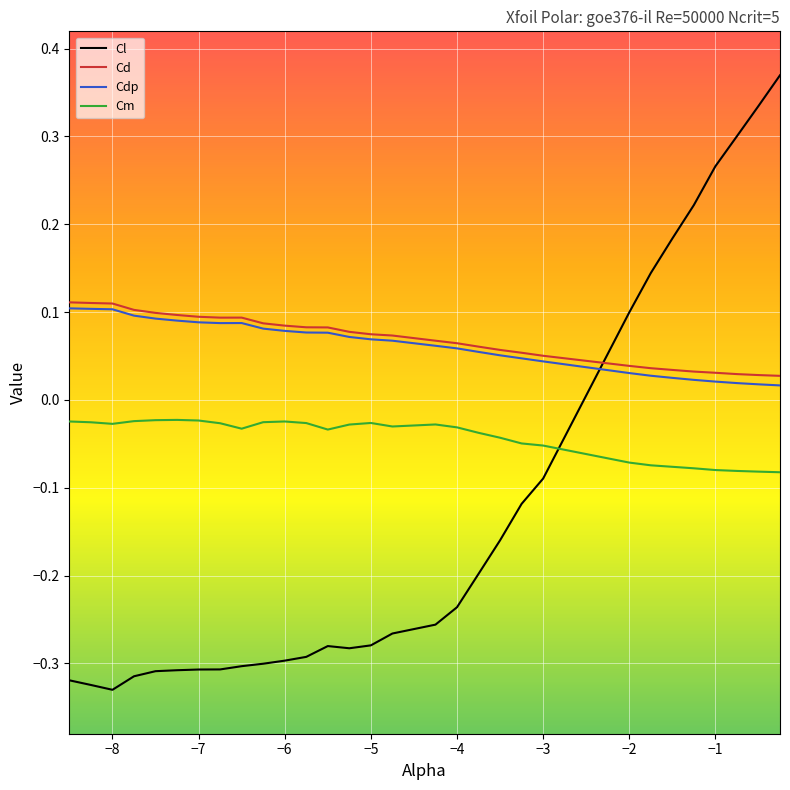

Does the chart have visible grid lines?

Yes